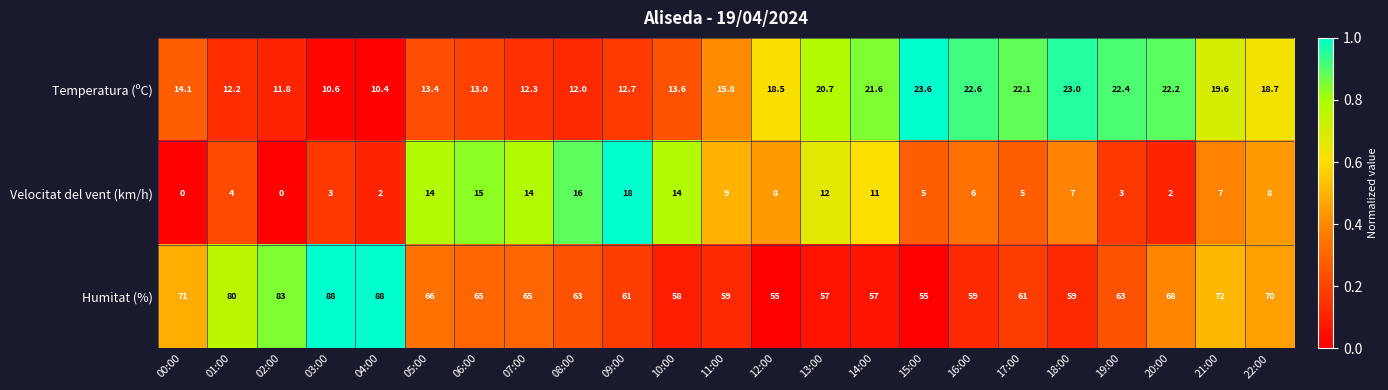

What is the difference between the maximum and second lowest values in the Humitat (%) series?

33.0